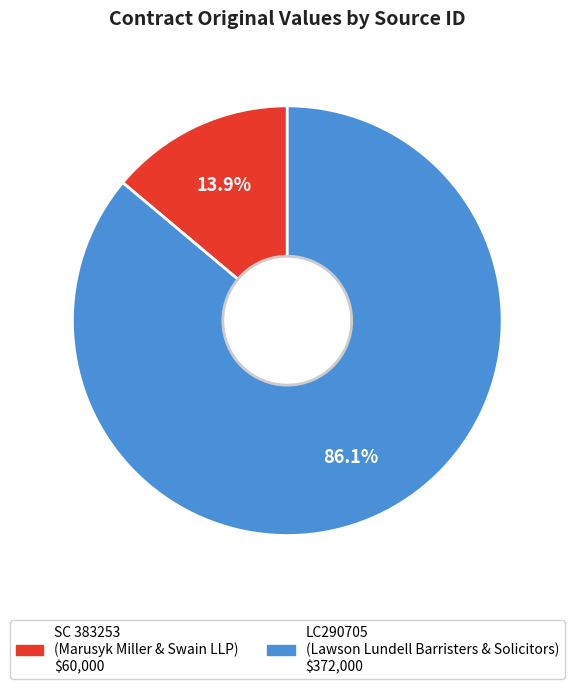

What is the ratio of the value at LC290705 to the value at SC 383253?

6.2